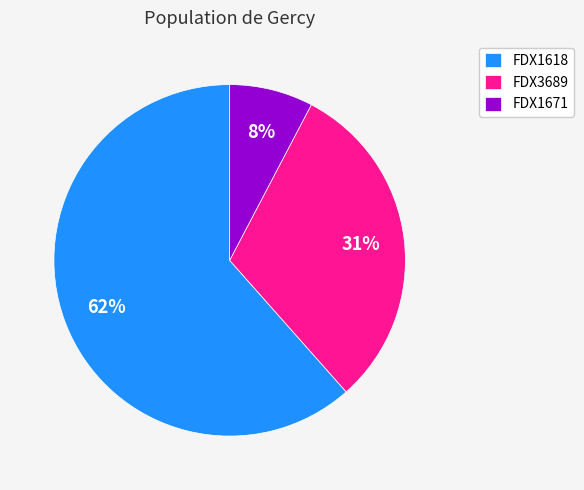

What percentage is the FDX1671 slice, to the nearest percent?

8%